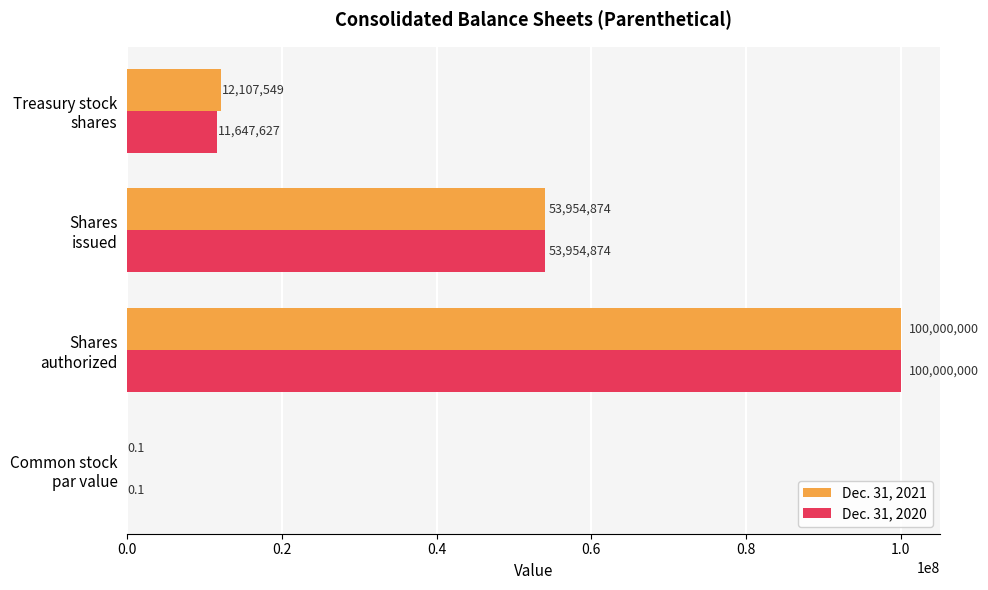

Count the number of data series in this chart.

2